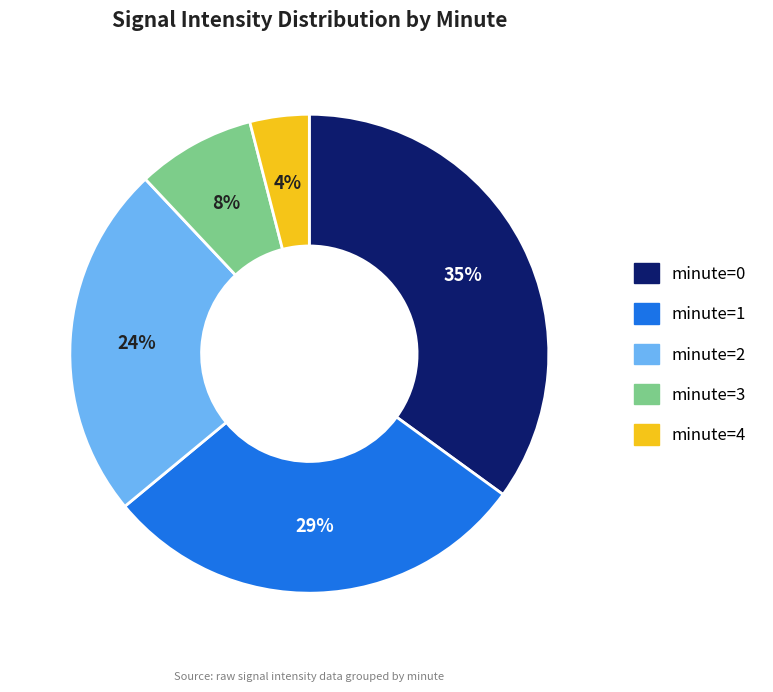

Which category has the smallest portion of the pie?

minute=4